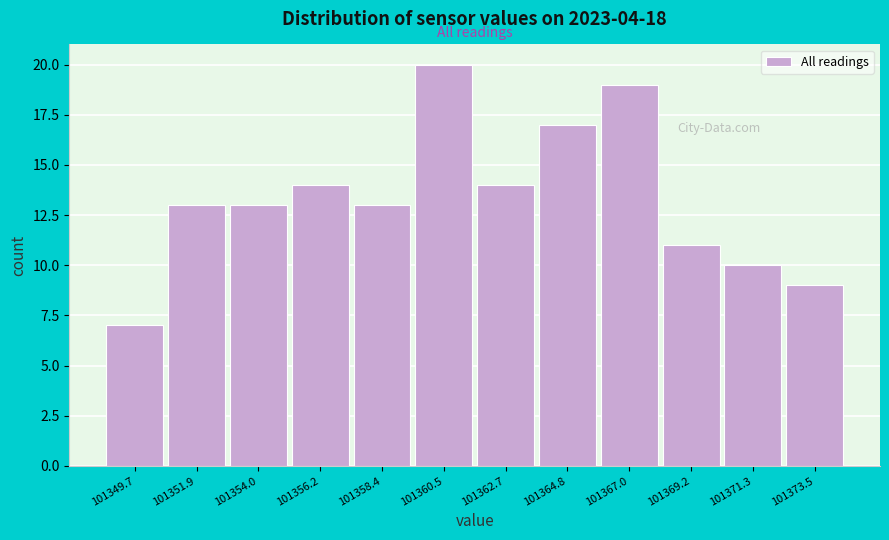

Reading left to right, transcribe this chart: for each bar, give the range it covers on the x-axis and its height. Neither the bar edges nor the heights are printed on the chart, so give them approximately, as read against the axes.

101348.5 to 101351.0: 7
101351.0 to 101353.0: 13
101353.0 to 101355.0: 13
101355.0 to 101357.5: 14
101357.5 to 101359.5: 13
101359.5 to 101361.5: 20
101361.5 to 101364.0: 14
101364.0 to 101366.0: 17
101366.0 to 101368.0: 19
101368.0 to 101370.0: 11
101370.0 to 101372.5: 10
101372.5 to 101374.5: 9